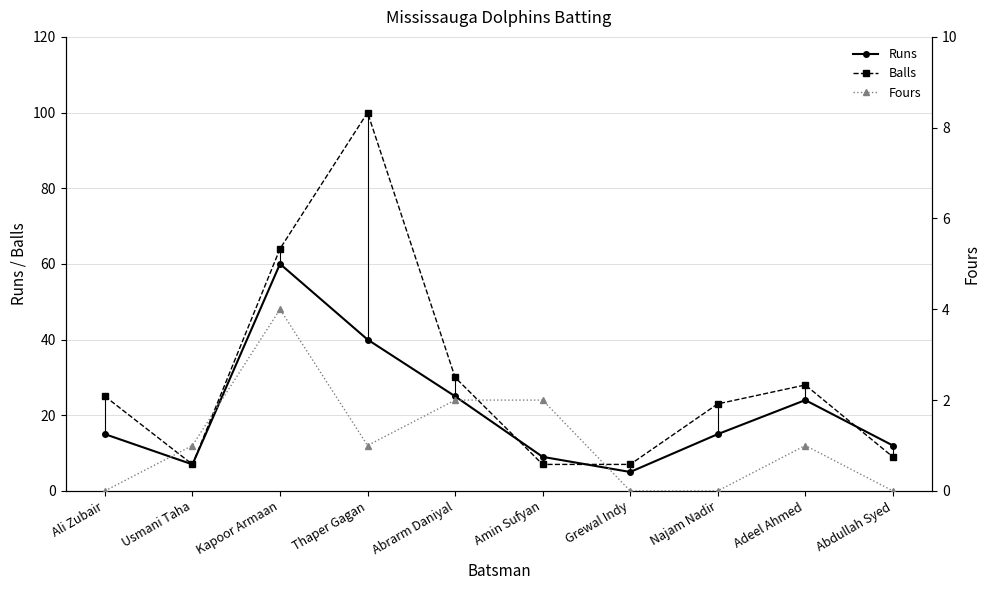

Does the chart have visible grid lines?

Yes